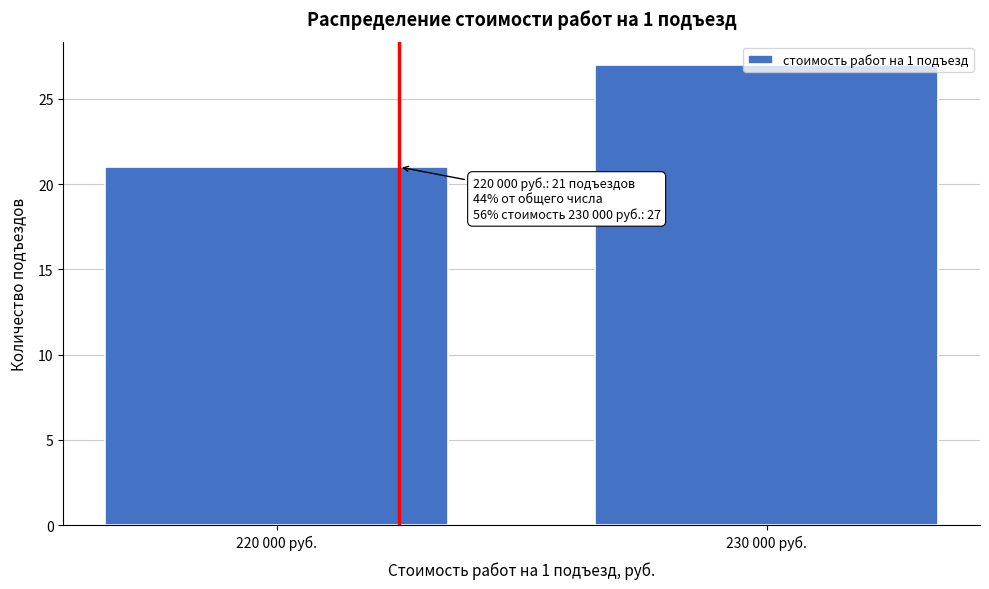

The chart shows a value of 27 at 230 000 руб.. True or false?

True